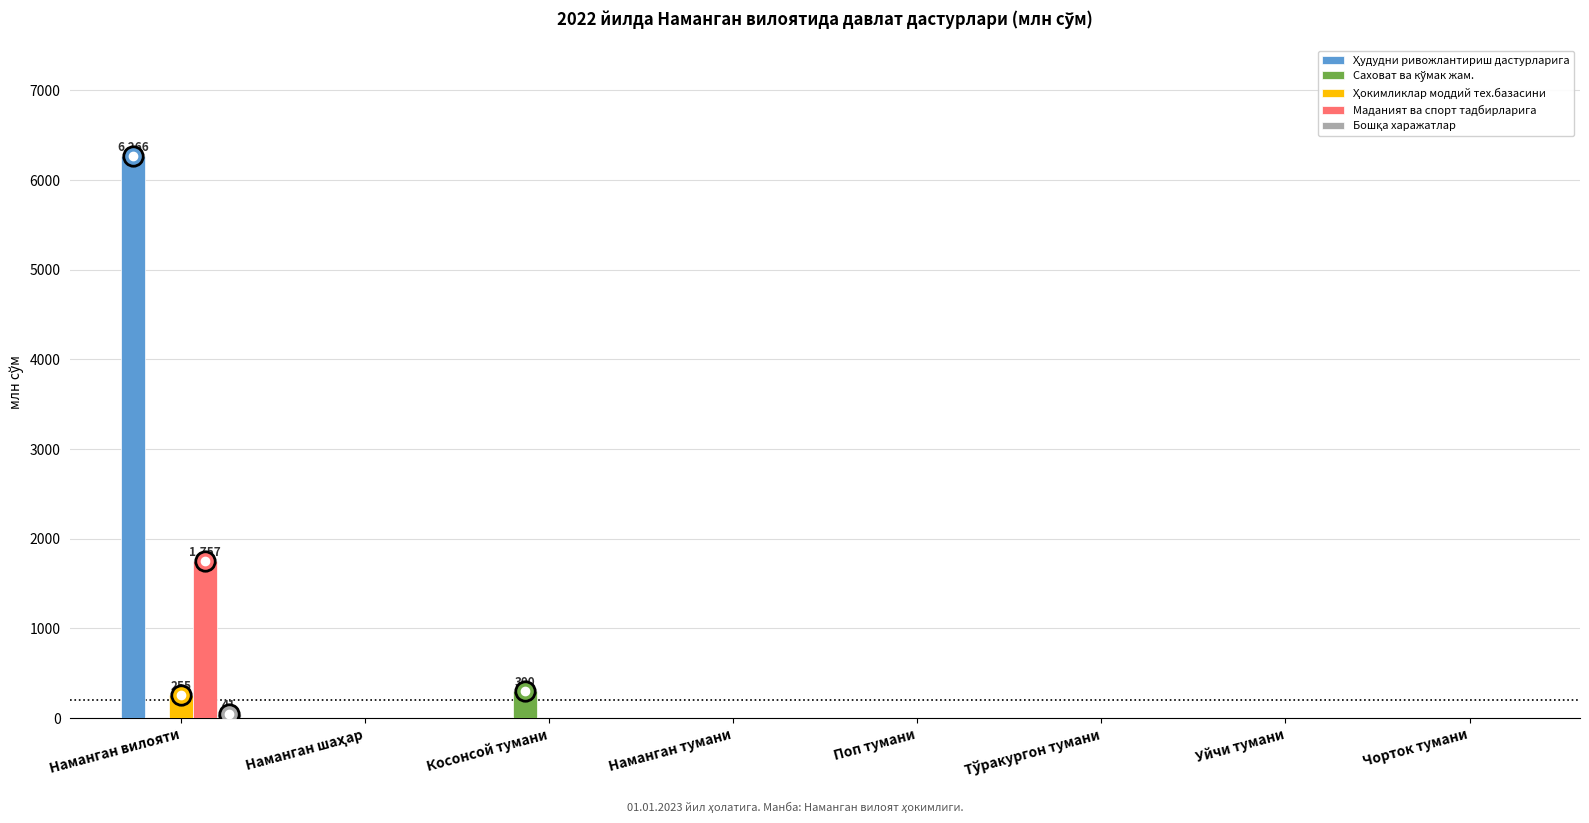

Which category has the highest value across all series?

Наманган вилояти